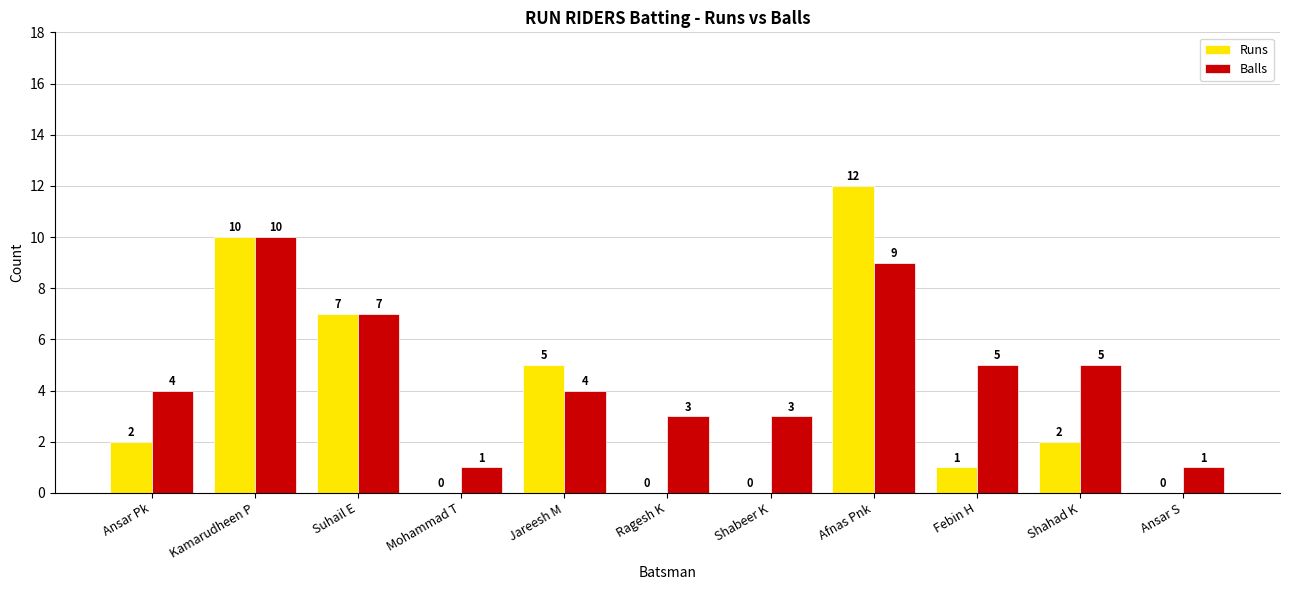

How many Balls values are between 3 and 7?

7